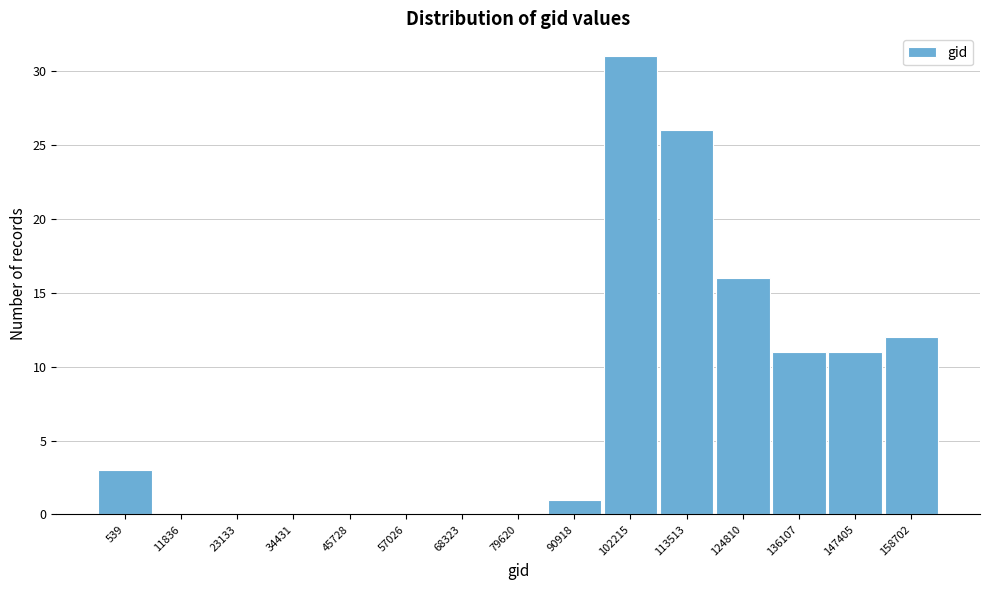

Reading left to right, transcribe all the data shown in this chart.

539=3	11836=0	23133=0	34431=0	45728=0	57026=0	68323=0	79620=0	90918=1	102215=31	113513=26	124810=16	136107=11	147405=11	158702=12